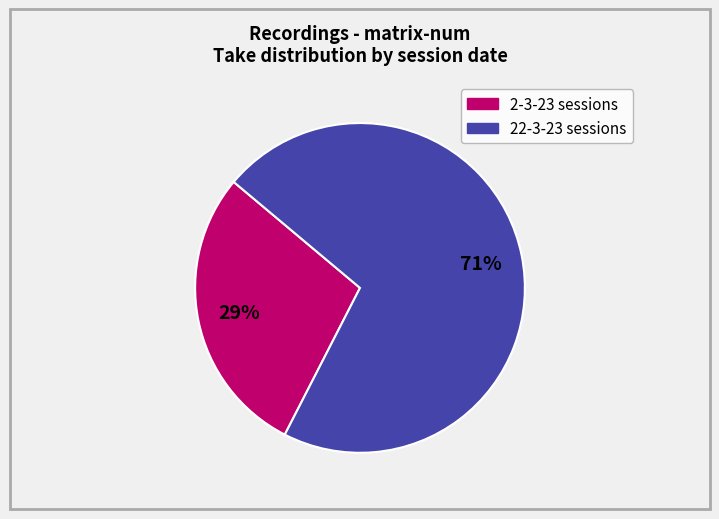

To the nearest percent, what is the average slice percentage?

50%